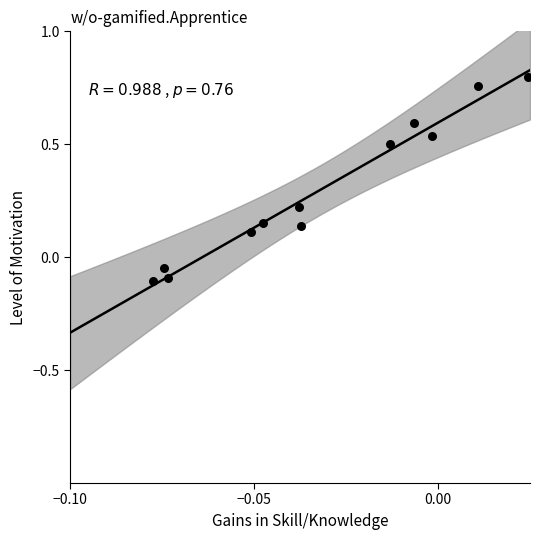

What is the range of Y values (max minus min)?

0.9